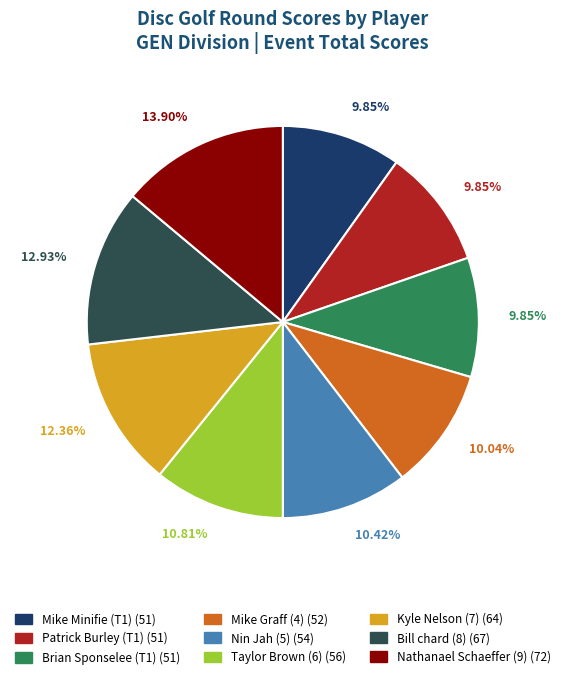

Is there a majority slice in this chart?

No